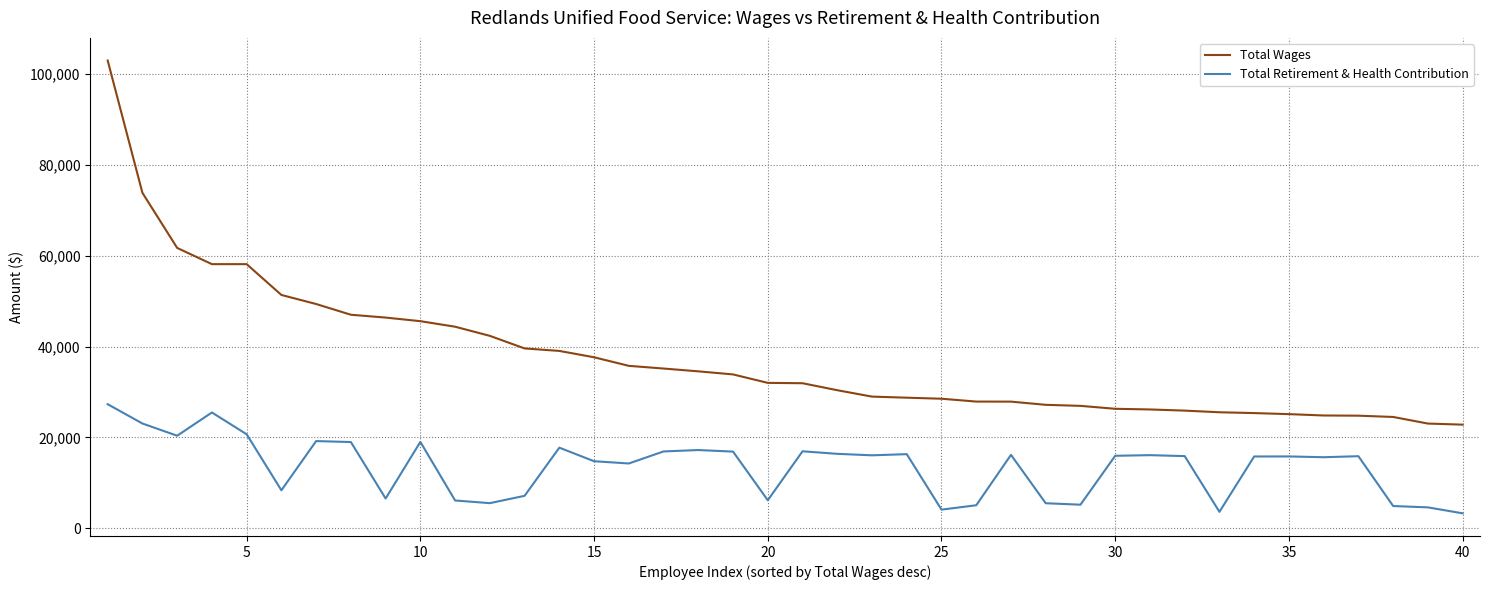

Is this an area chart (filled region under the line)?

No